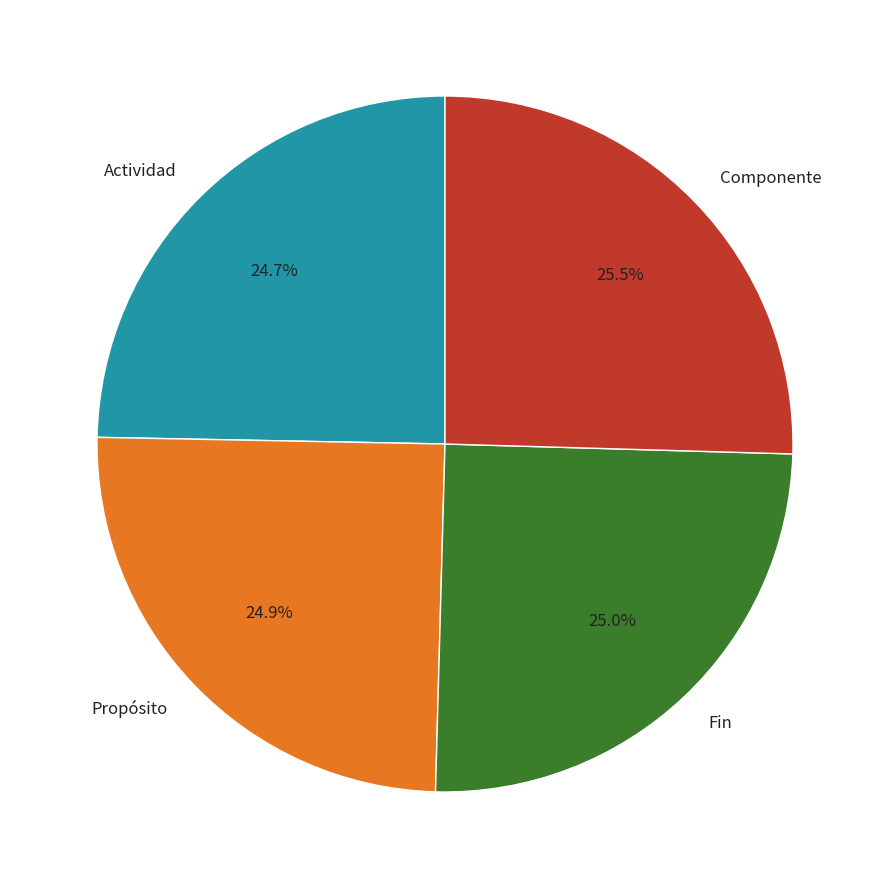

Count the number of slices in the pie.

4